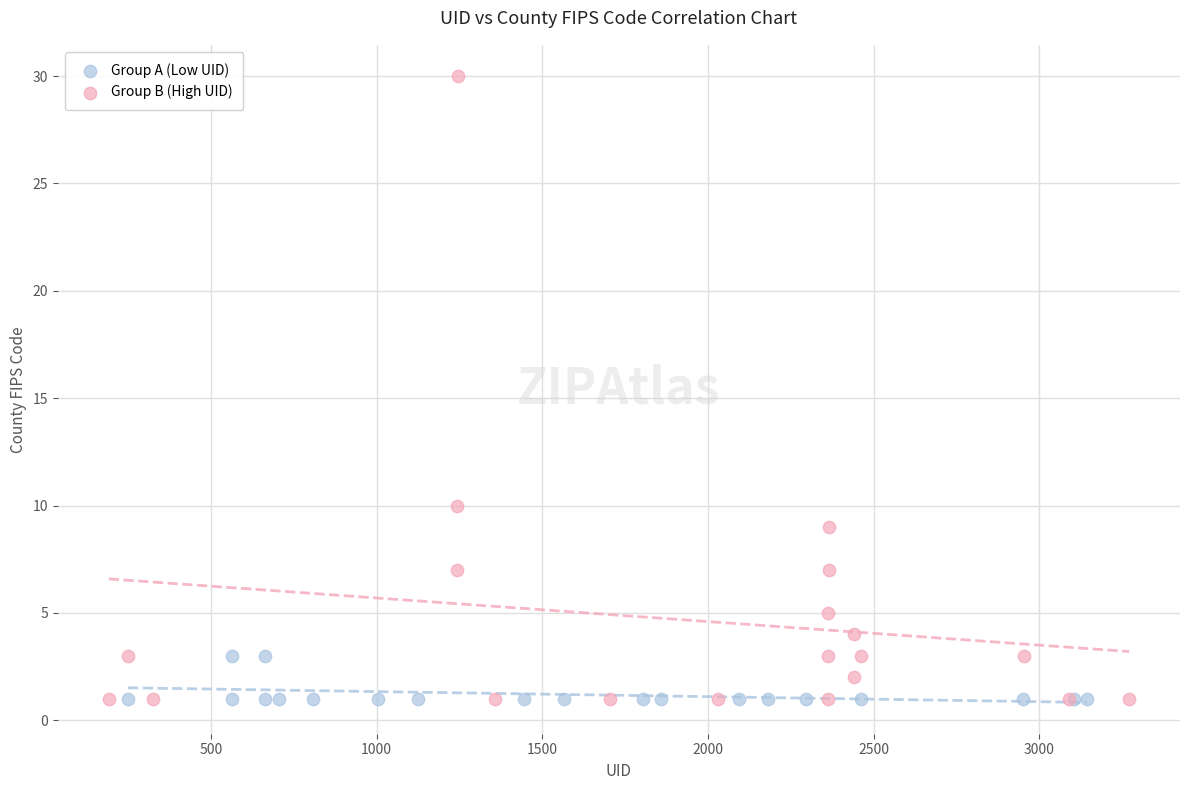

Which series contains the highest Y value?

Group B (High UID)